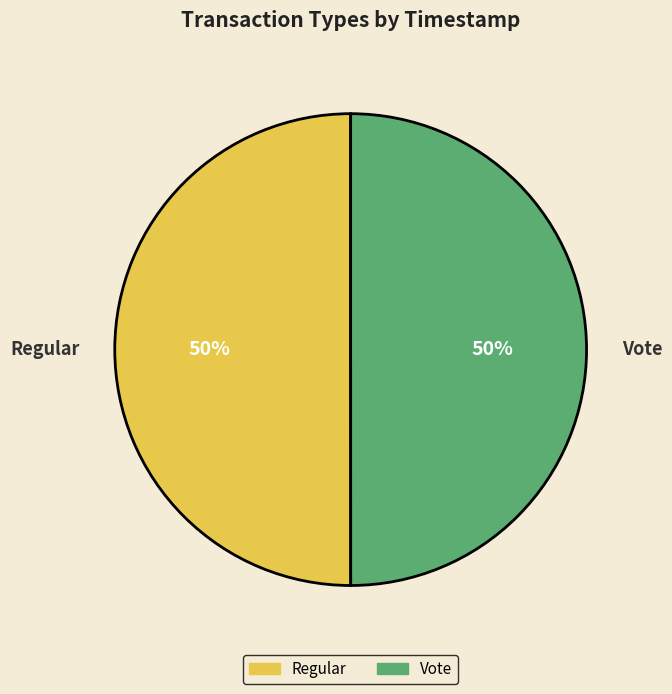

How many slices are in this pie chart?

2